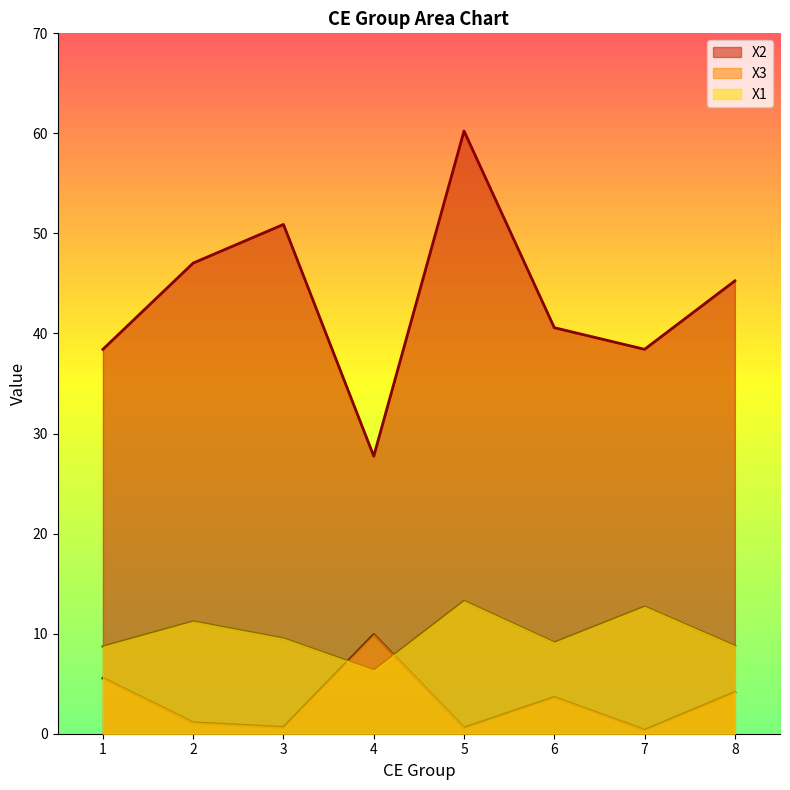

What is the value of the X1 point at the 3rd from the left?

9.5